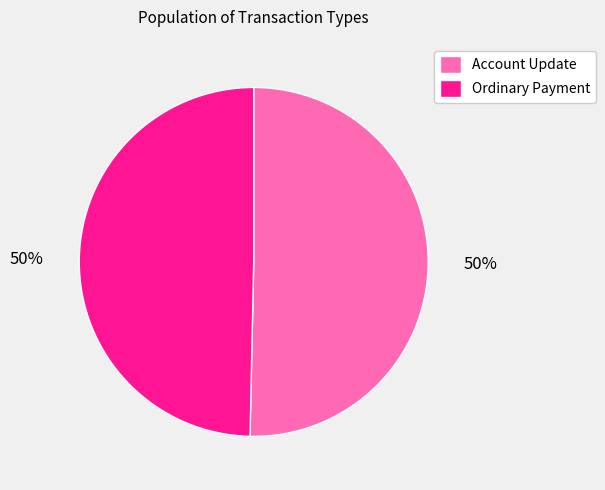

The Account Update slice represents 57% of the pie. True or false?

False